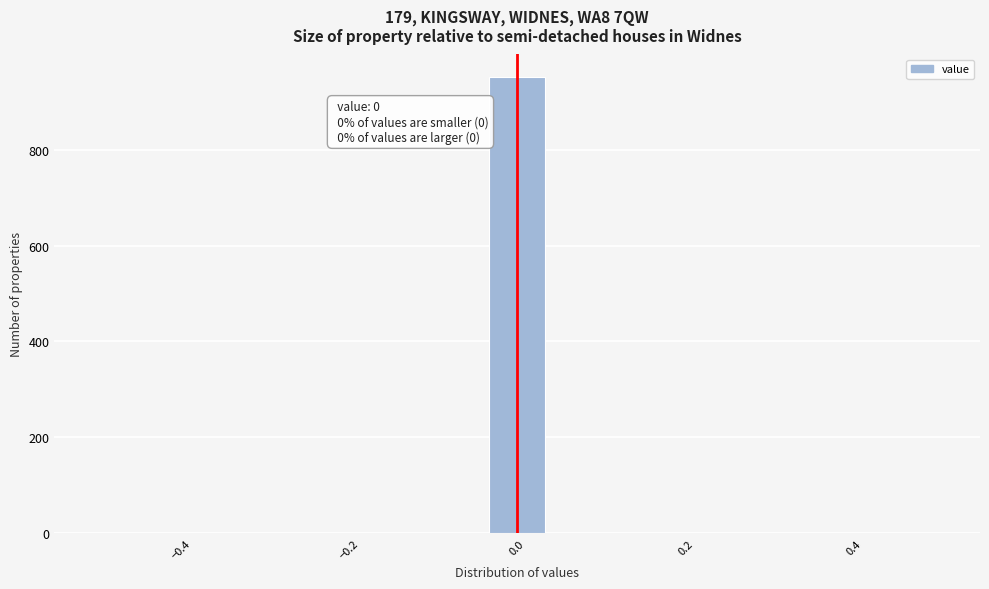

Read against the x-axis, roughly where is the centre of the tallest bar?

0.00